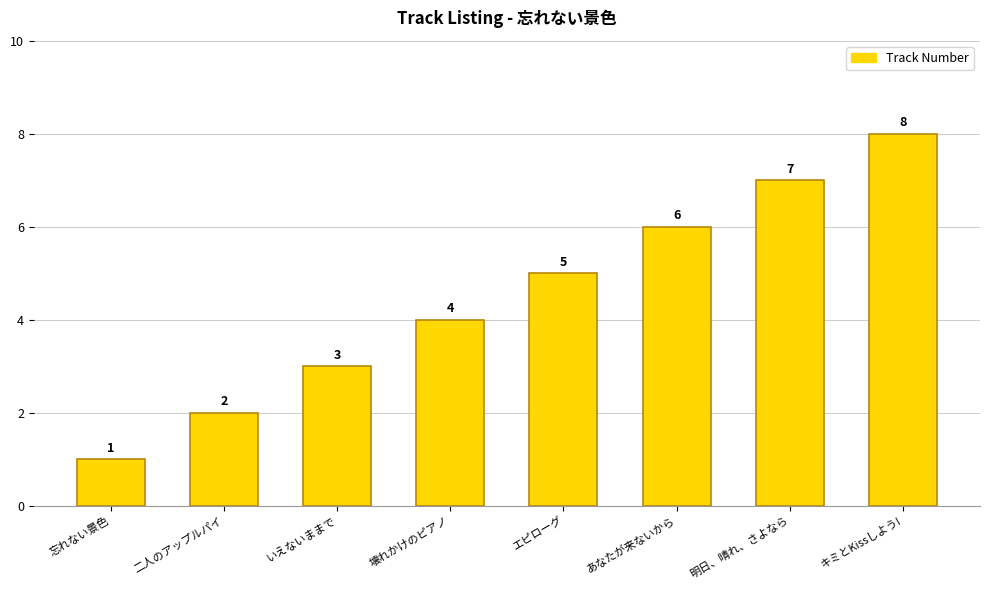

List the labels in order of value, largest first.

キミとKissしよう!, 明日、晴れ、さよなら, あなたが来ないから, エピローグ, 壊れかけのピアノ, いえないままで, 二人のアップルパイ, 忘れない景色